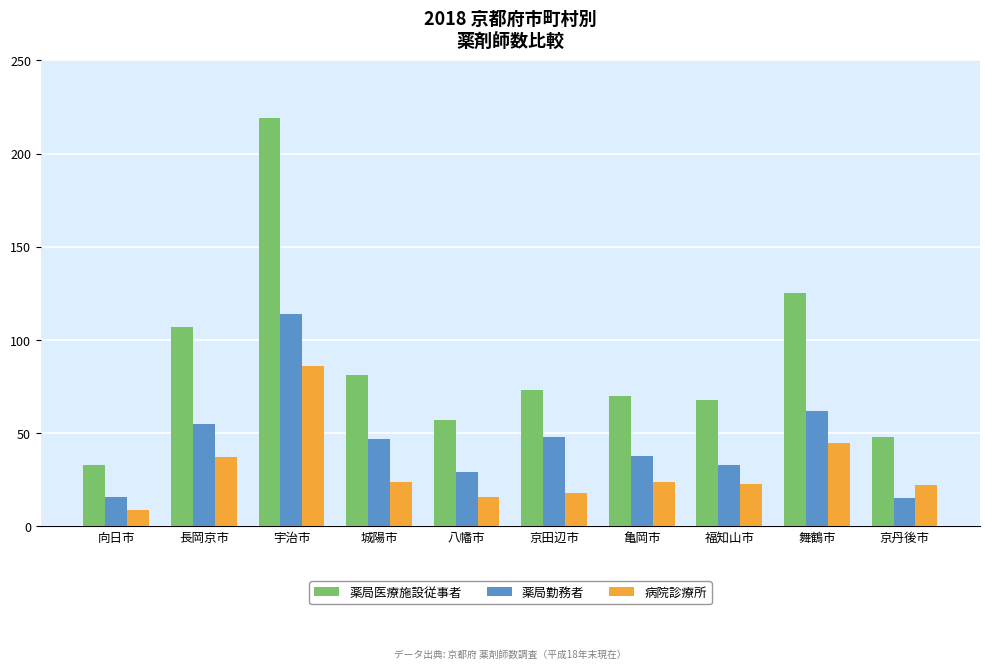

What is the difference between the 薬局医療施設従事者 values at 向日市 and 城陽市?

48